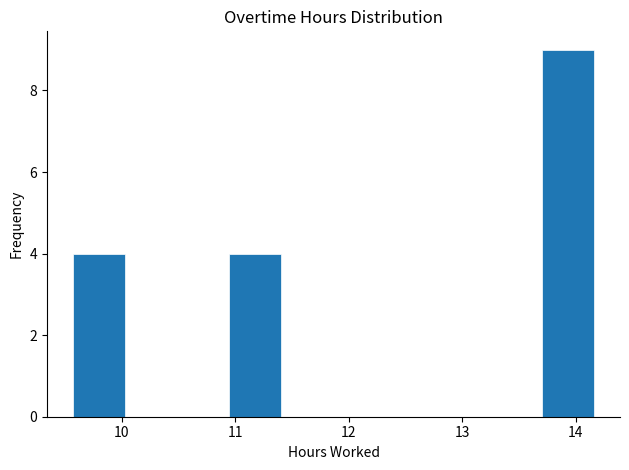

Reading left to right, list every bar in this chart as the range it spans on the x-axis followed by its height. Neither the bar edges nor the heights are printed on the chart, so give them approximately, as read against the axes.

9.6 to 10.0: 4
10.0 to 10.5: 0
10.5 to 10.9: 0
10.9 to 11.4: 4
11.4 to 11.9: 0
11.9 to 12.3: 0
12.3 to 12.8: 0
12.8 to 13.2: 0
13.2 to 13.7: 0
13.7 to 14.2: 9